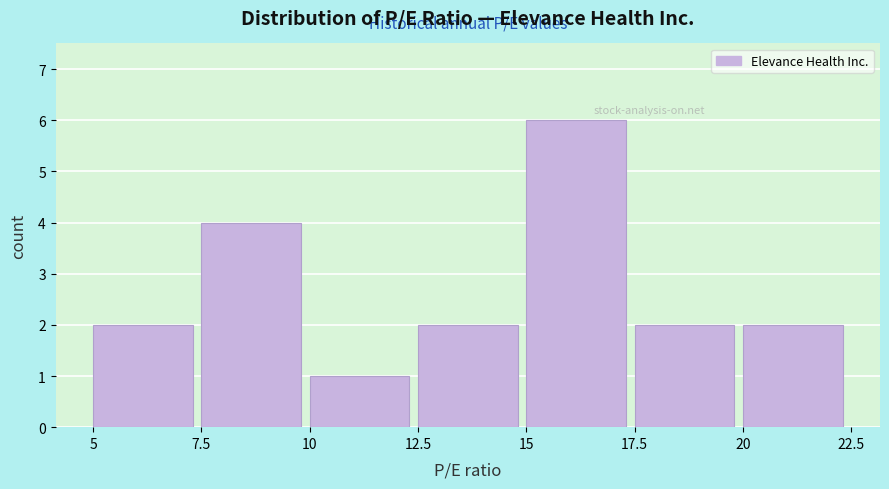

Over which range of the x-axis is the bar tallest?

15 to 17.5